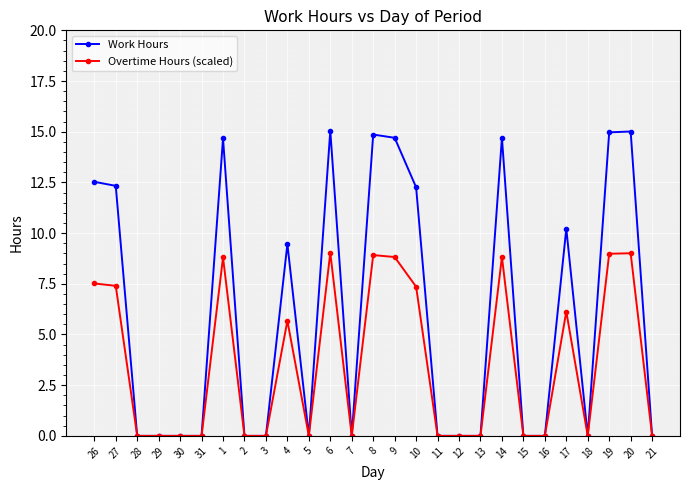

At how many categories does at least one series exceed 5?

12